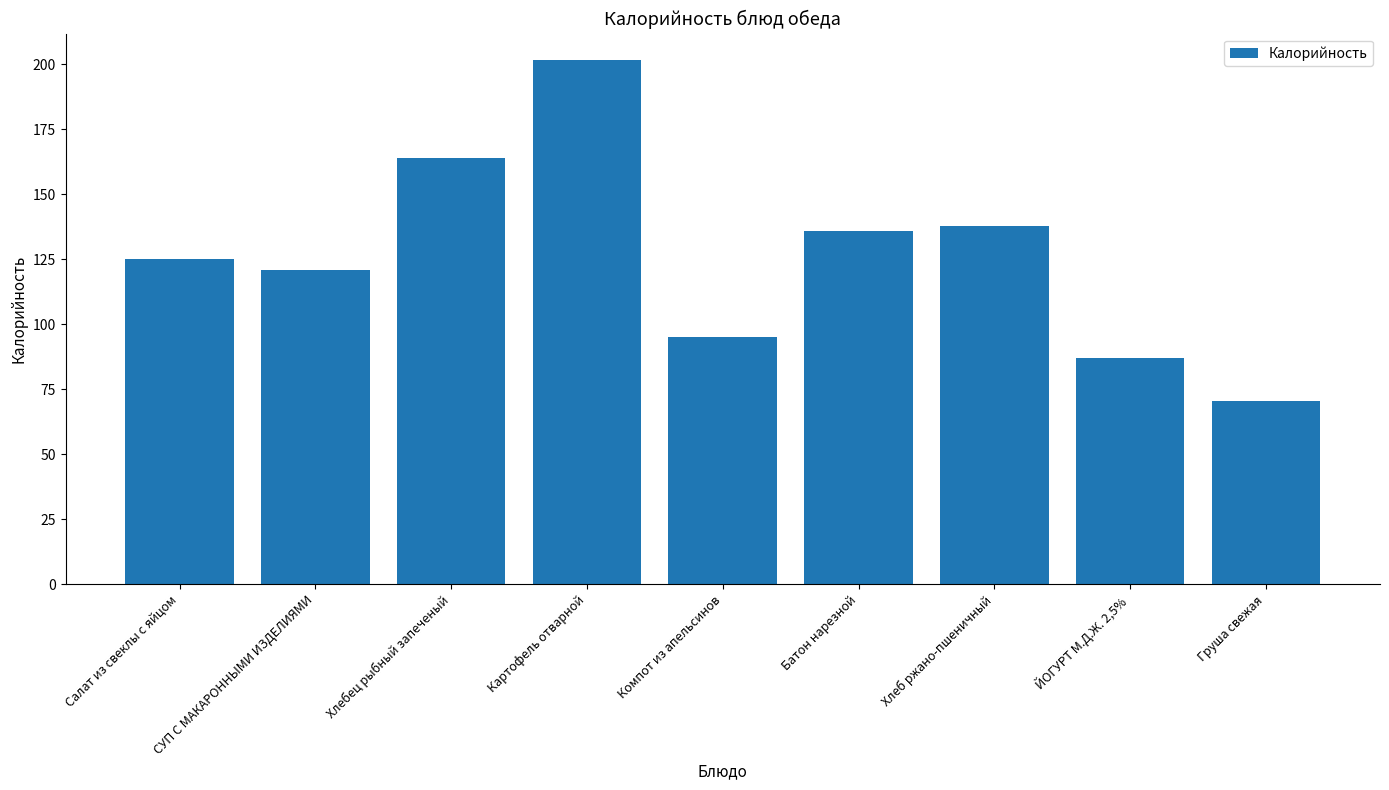

How many data points are less than 125?

4